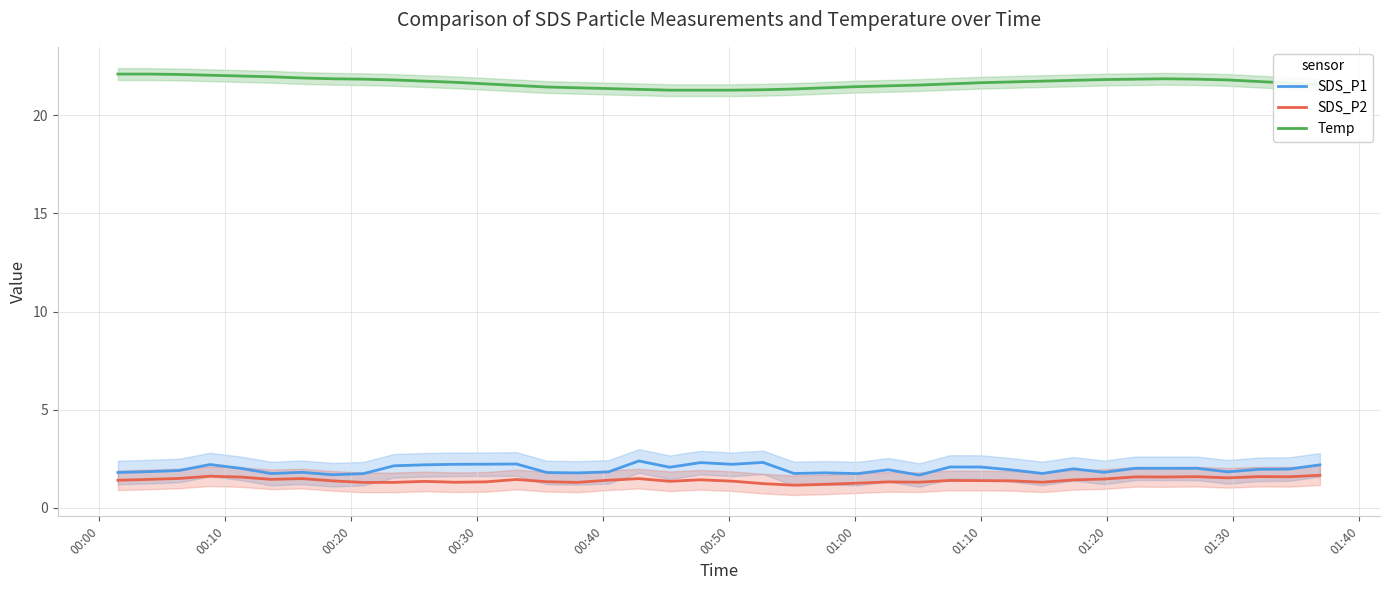

True or false: SDS_P1 and Temp cross at least once.

False